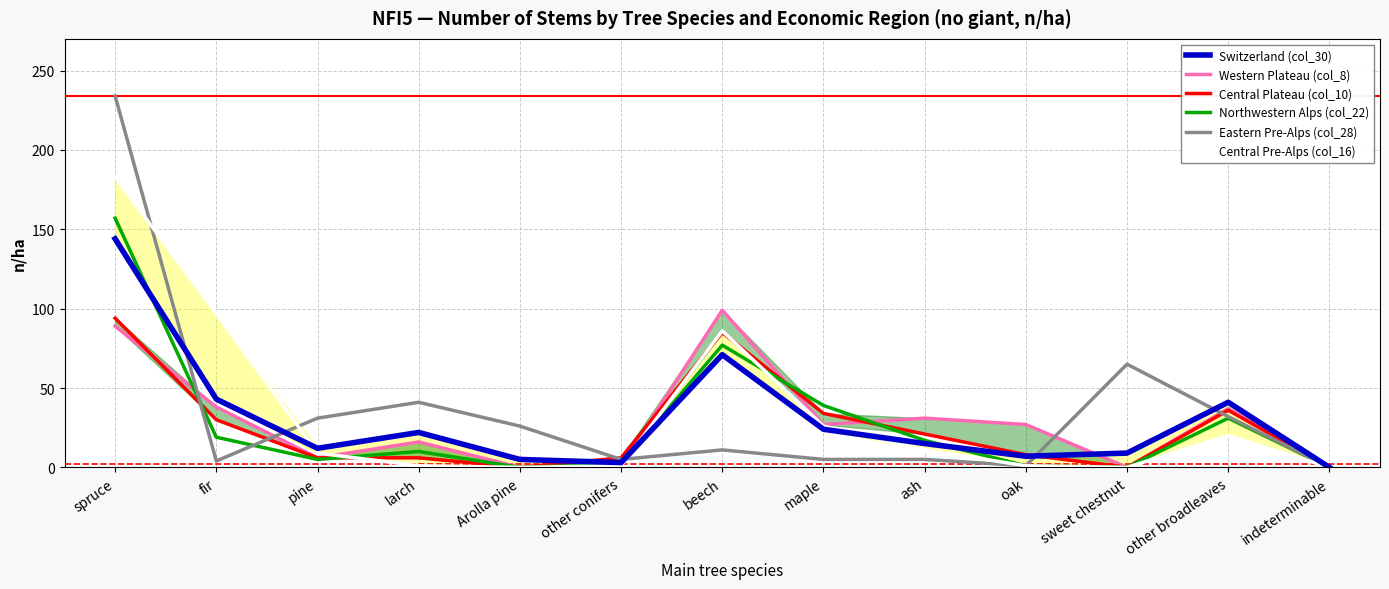

What are all the series names shown in the legend?

Switzerland (col_30), Western Plateau (col_8), Central Plateau (col_10), Northwestern Alps (col_22), Eastern Pre-Alps (col_28), Central Pre-Alps (col_16)